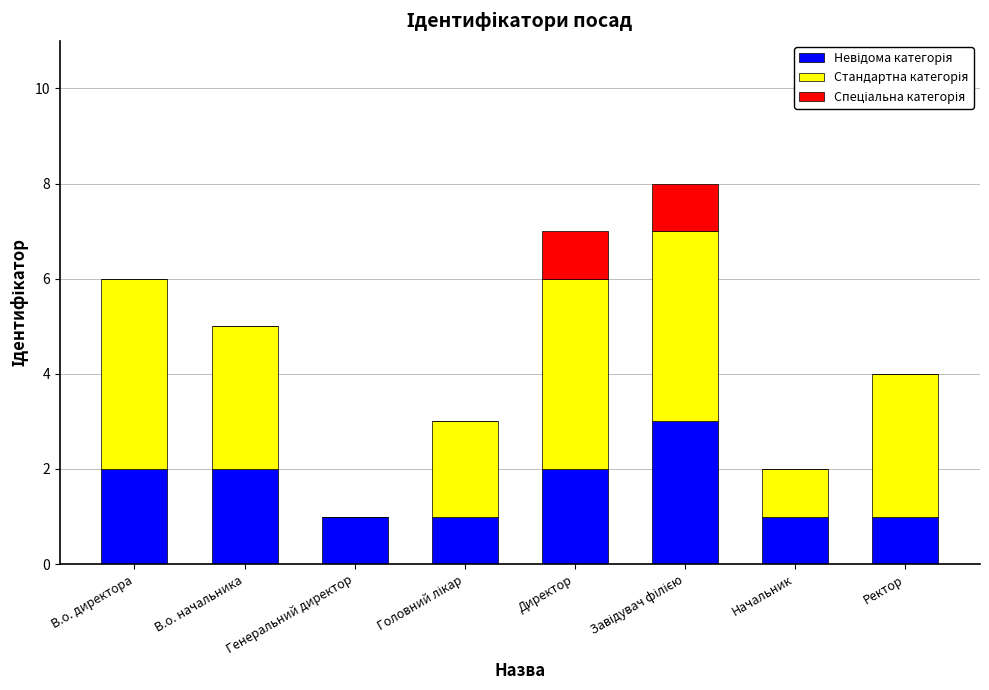

What is the total value across all series at Директор?

7